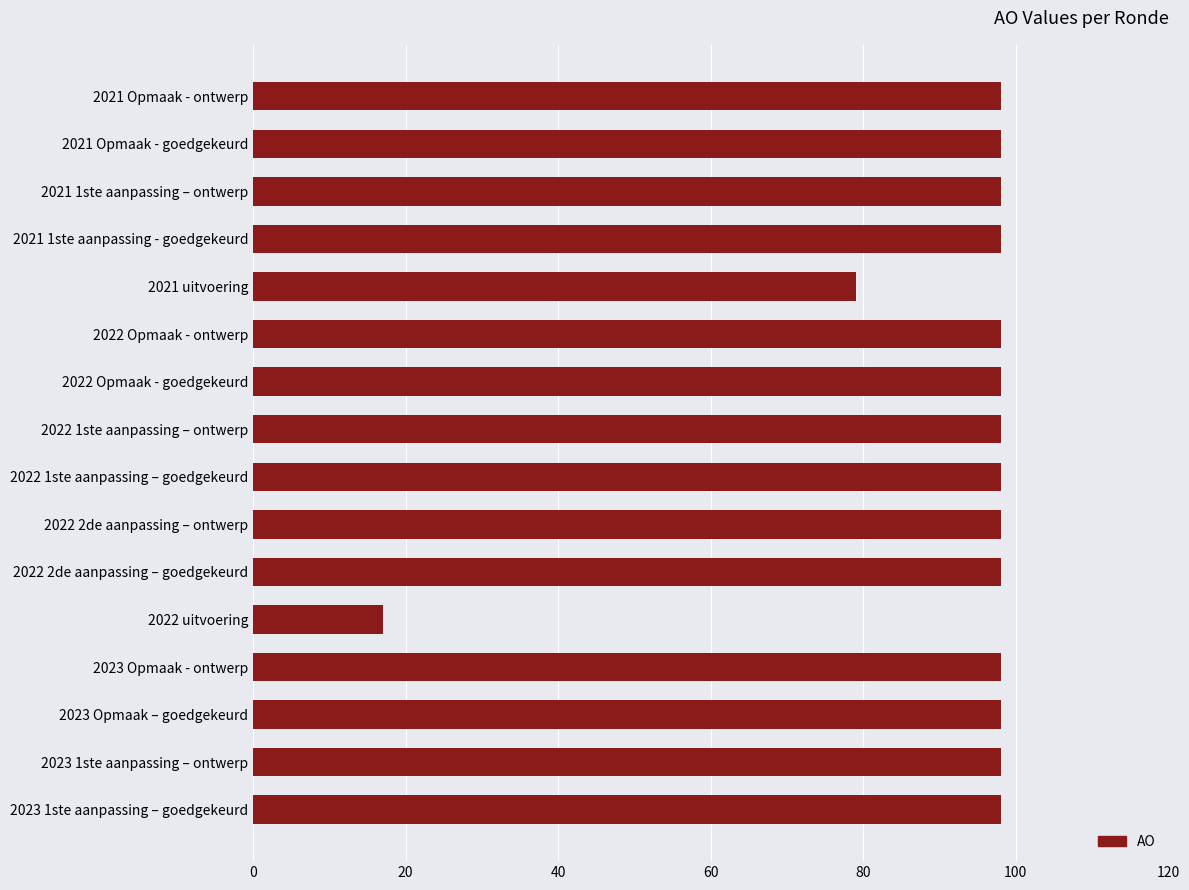

Which category has the lowest value across all series?

2022 uitvoering